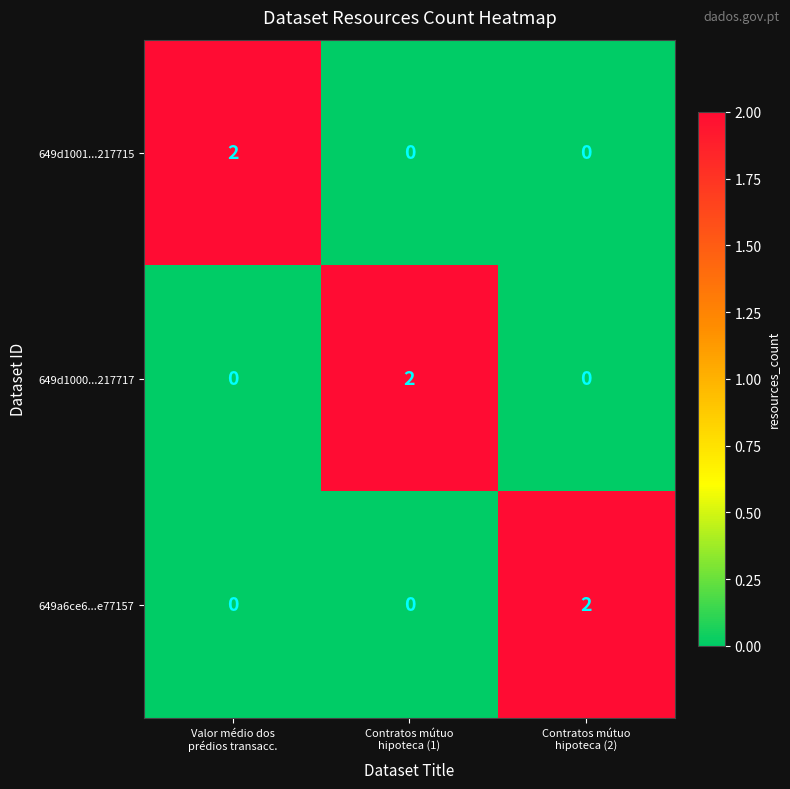

Count the 649a6ce6...e77157 values in the range 0 to 2.

3